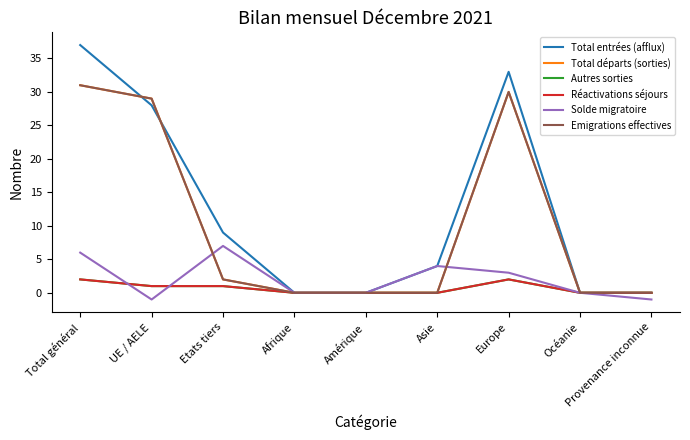

Reading right to left, extract all data points from this chart.

Total entrées (afflux): Provenance inconnue=0	Océanie=0	Europe=33	Asie=4	Amérique=0	Afrique=0	Etats tiers=9	UE / AELE=28	Total général=37
Total départs (sorties): Provenance inconnue=0	Océanie=0	Europe=30	Asie=0	Amérique=0	Afrique=0	Etats tiers=2	UE / AELE=29	Total général=31
Autres sorties: Provenance inconnue=0	Océanie=0	Europe=2	Asie=0	Amérique=0	Afrique=0	Etats tiers=1	UE / AELE=1	Total général=2
Réactivations séjours: Provenance inconnue=0	Océanie=0	Europe=2	Asie=0	Amérique=0	Afrique=0	Etats tiers=1	UE / AELE=1	Total général=2
Solde migratoire: Provenance inconnue=-1	Océanie=0	Europe=3	Asie=4	Amérique=0	Afrique=0	Etats tiers=7	UE / AELE=-1	Total général=6
Emigrations effectives: Provenance inconnue=0	Océanie=0	Europe=30	Asie=0	Amérique=0	Afrique=0	Etats tiers=2	UE / AELE=29	Total général=31